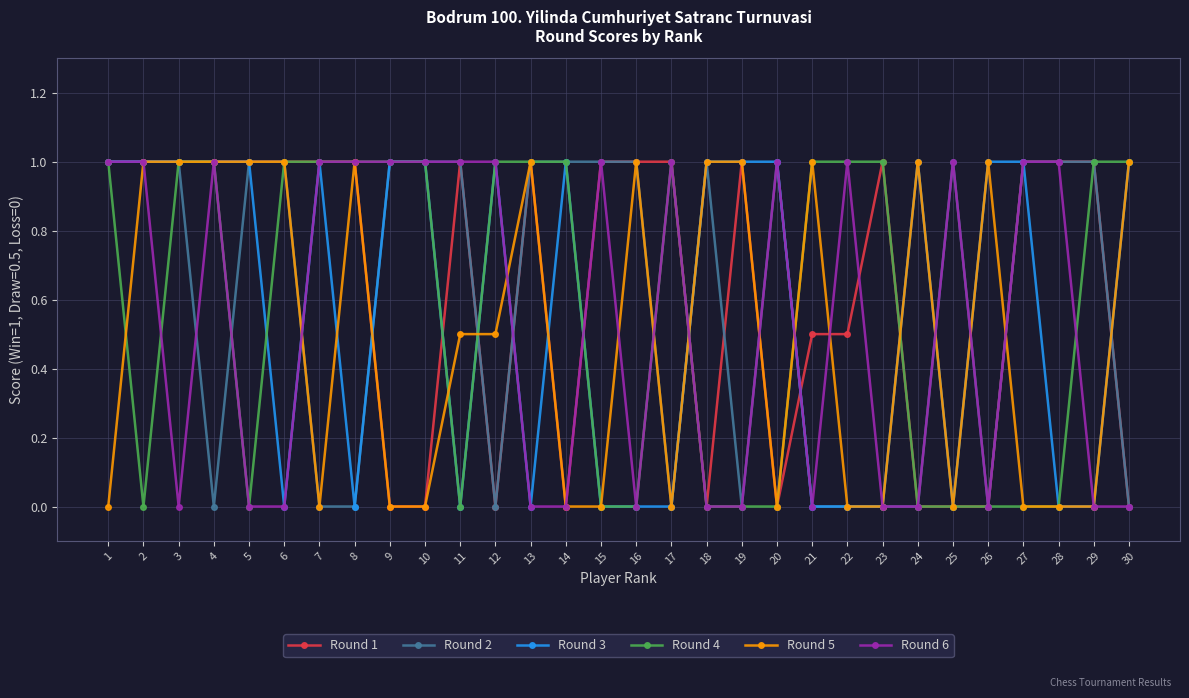

What is the difference between the Round 1 values at 21 and 15?

0.5